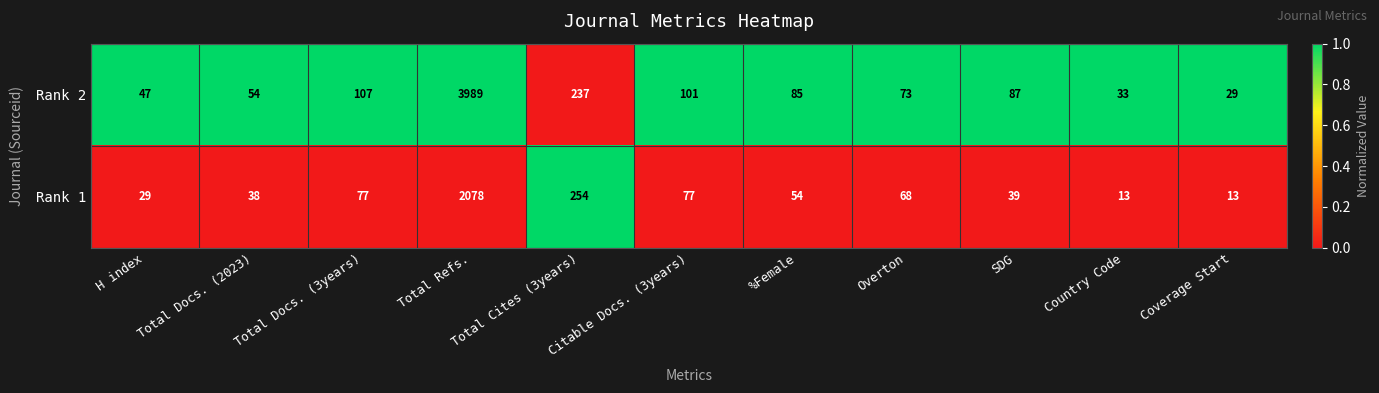

What is the difference between the Rank 2 values at Total Docs. (3years) and %Female?

22